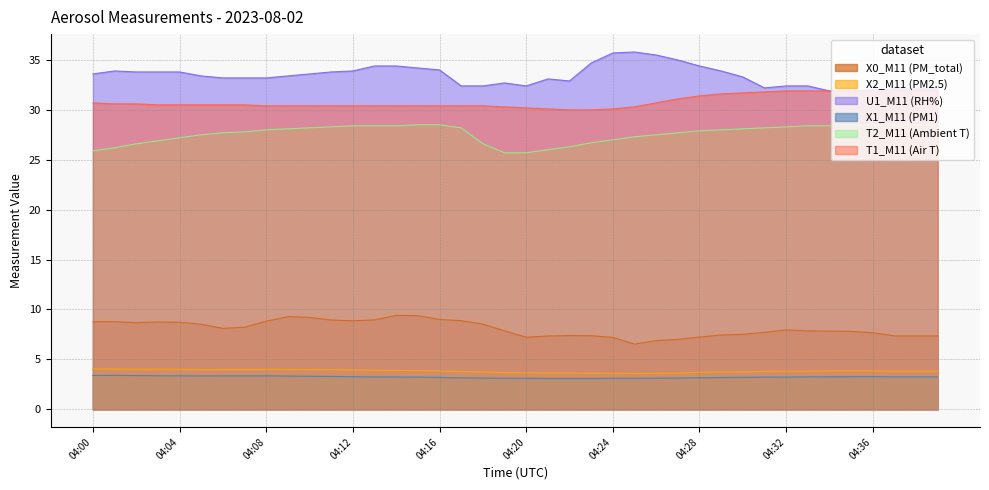

At which category does X2_M11 (PM2.5) reach its first local valley?

04:02